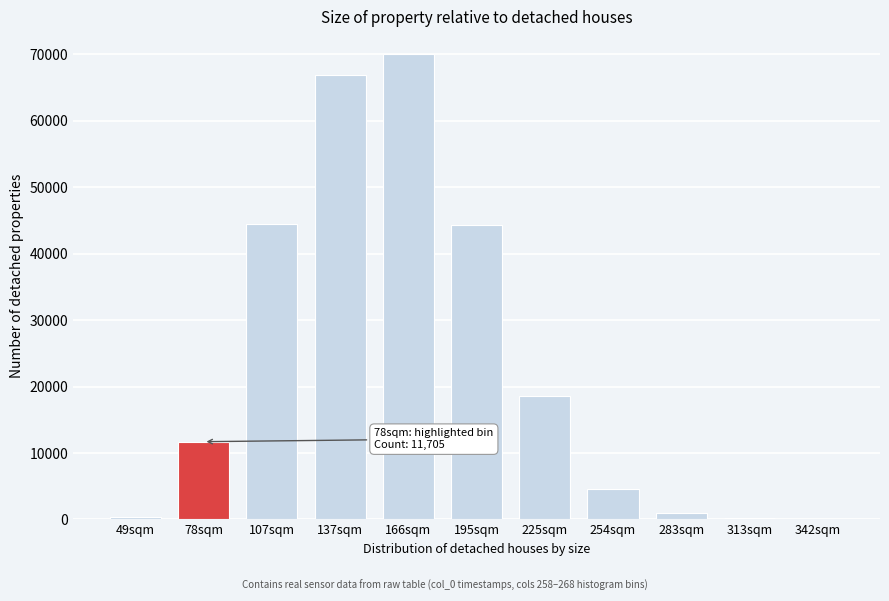

What is the sum of all values?

262098